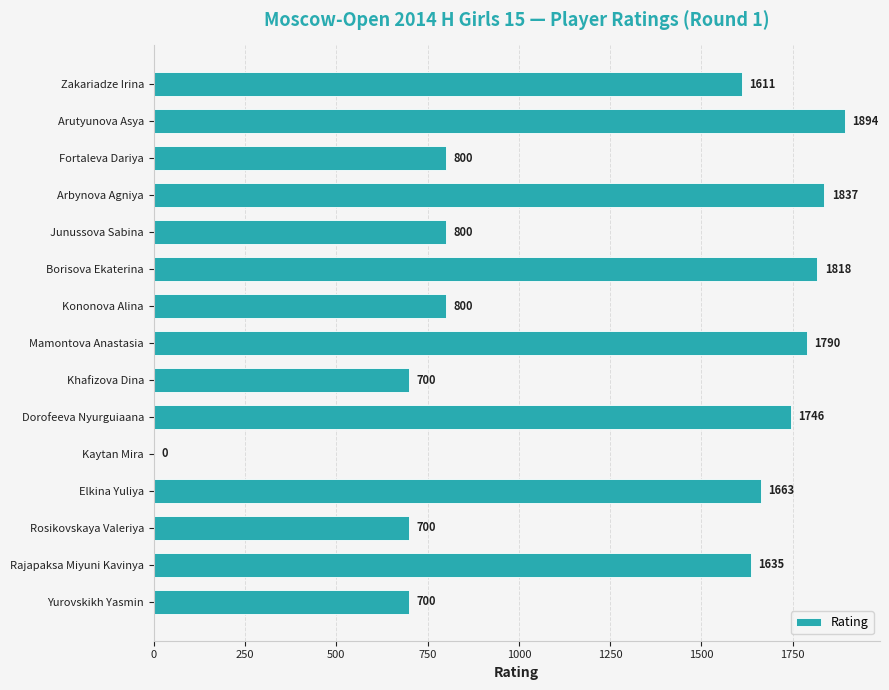

What is the greatest value displayed?

1894